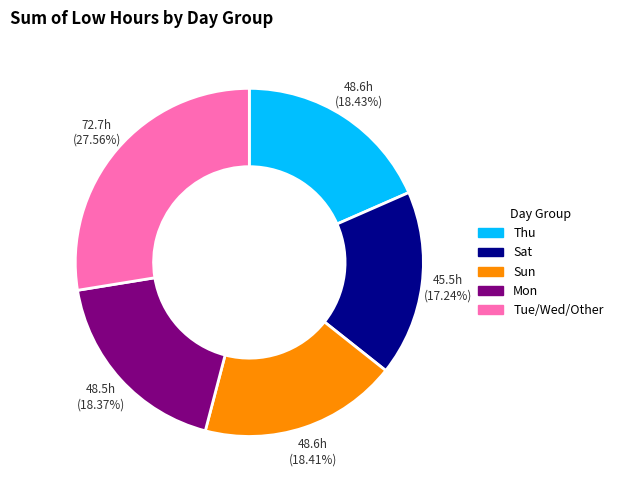

How many slices are in this pie chart?

5